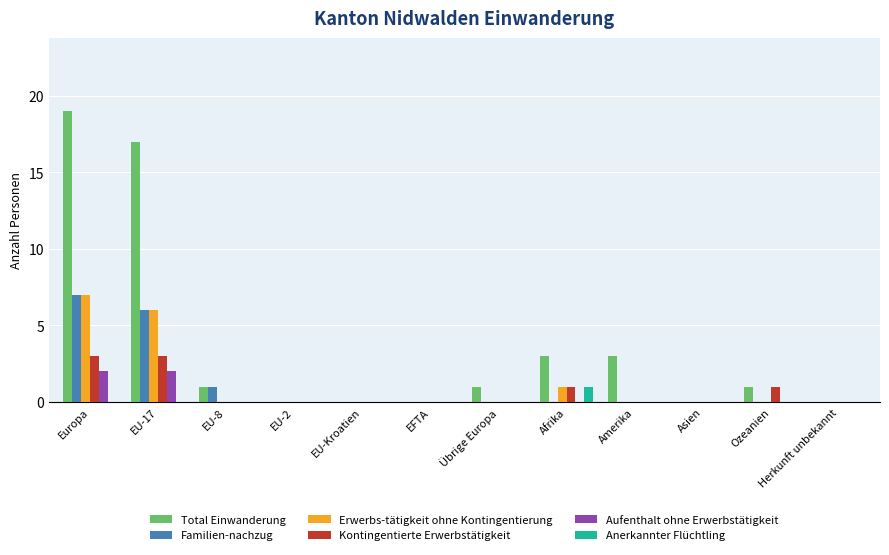

True or false: Anerkannter Flüchtling has a value of 0 at EU-Kroatien.

True